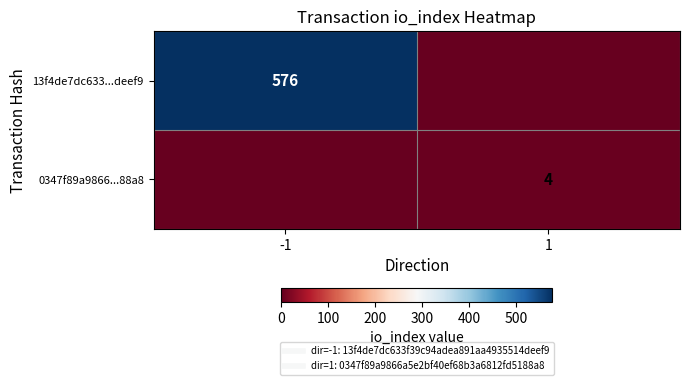

What is the difference between the maximum and minimum values in the 13f4de7dc633...deef9 series?

576